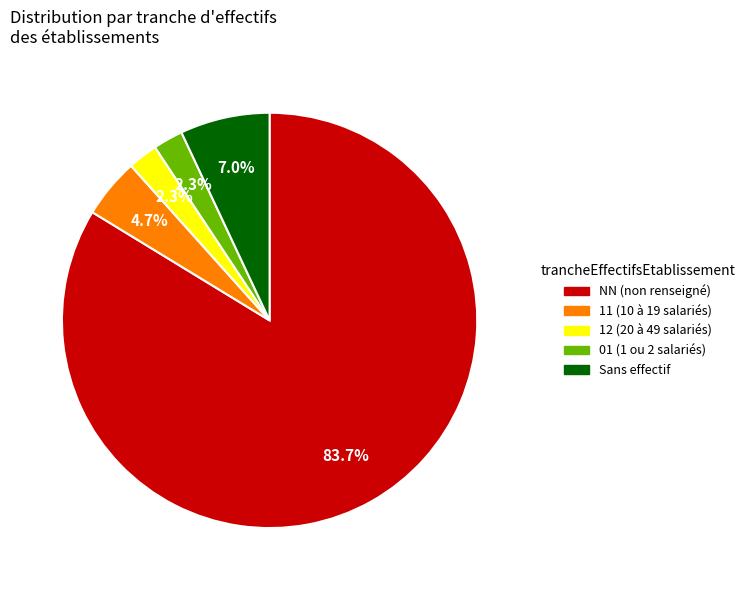

Is there any slice that represents more than half of the pie?

Yes